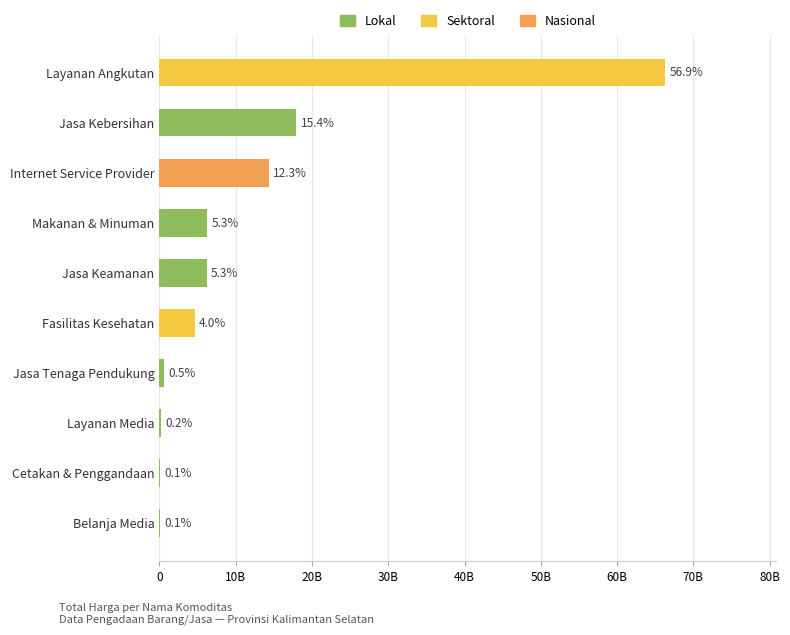

What are all the series names shown in the legend?

Lokal, Sektoral, Nasional